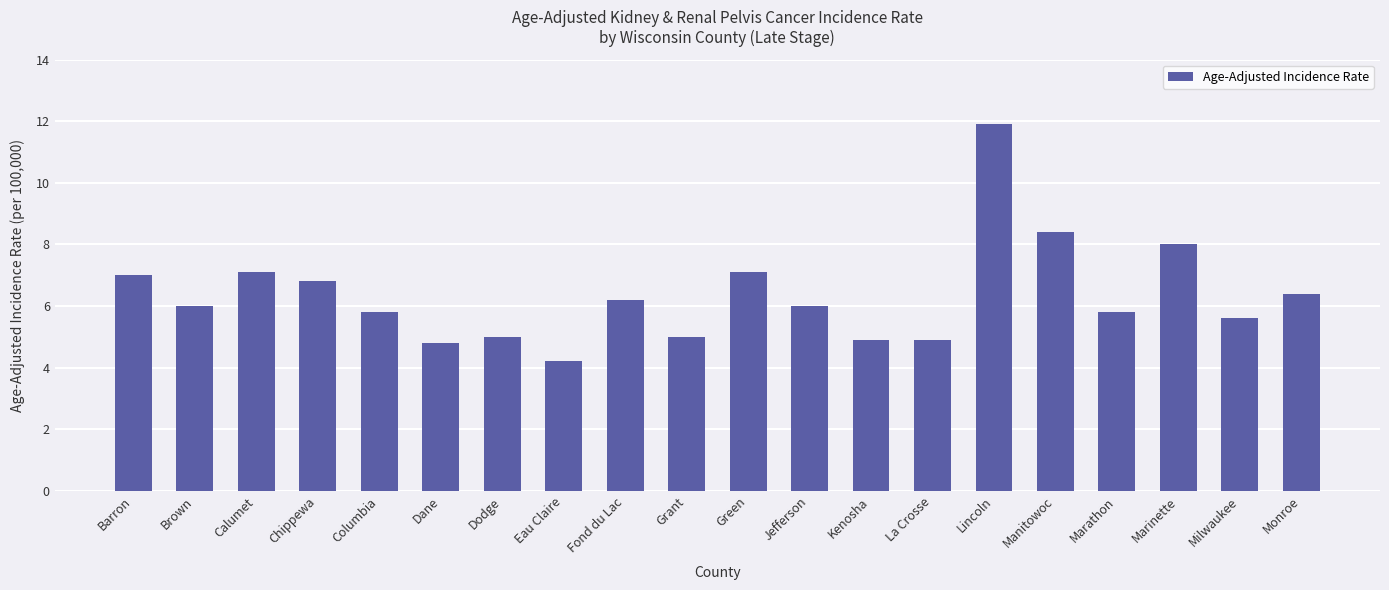

What is the difference between the values at Kenosha and Barron?

2.1